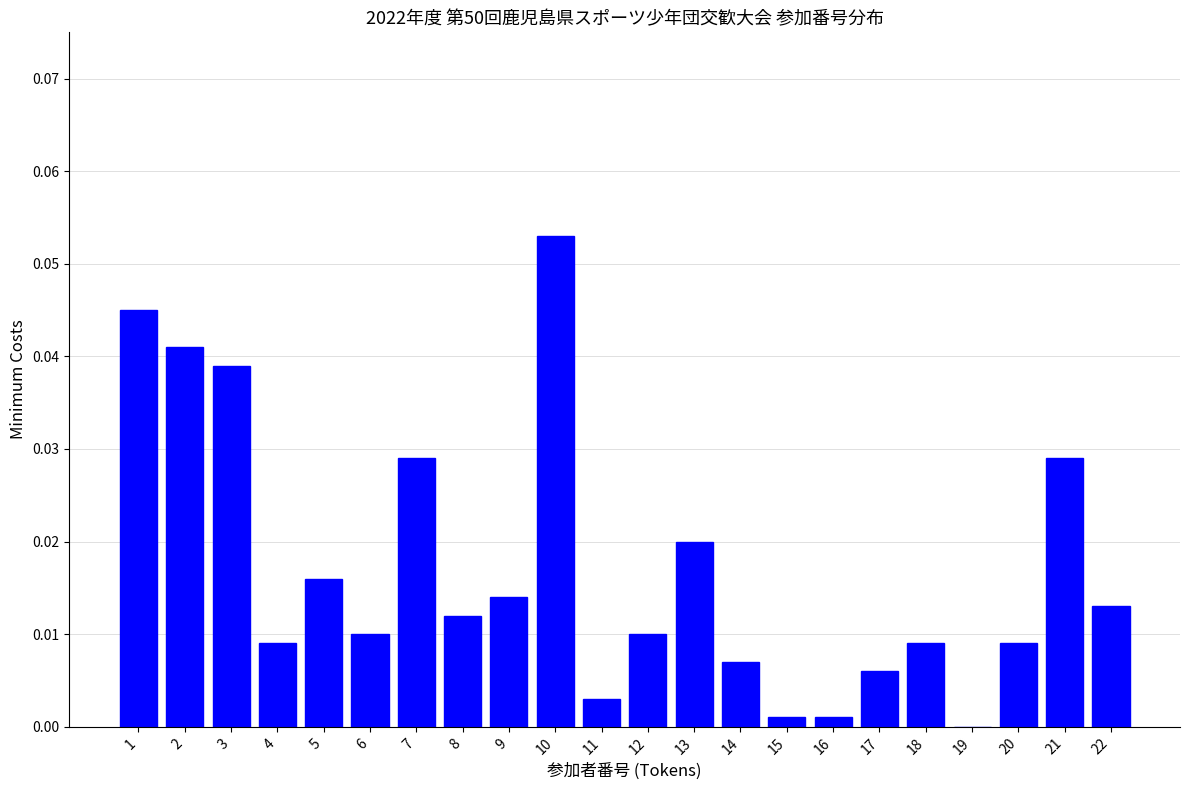

At which category does the chart reach its peak across all series?

10